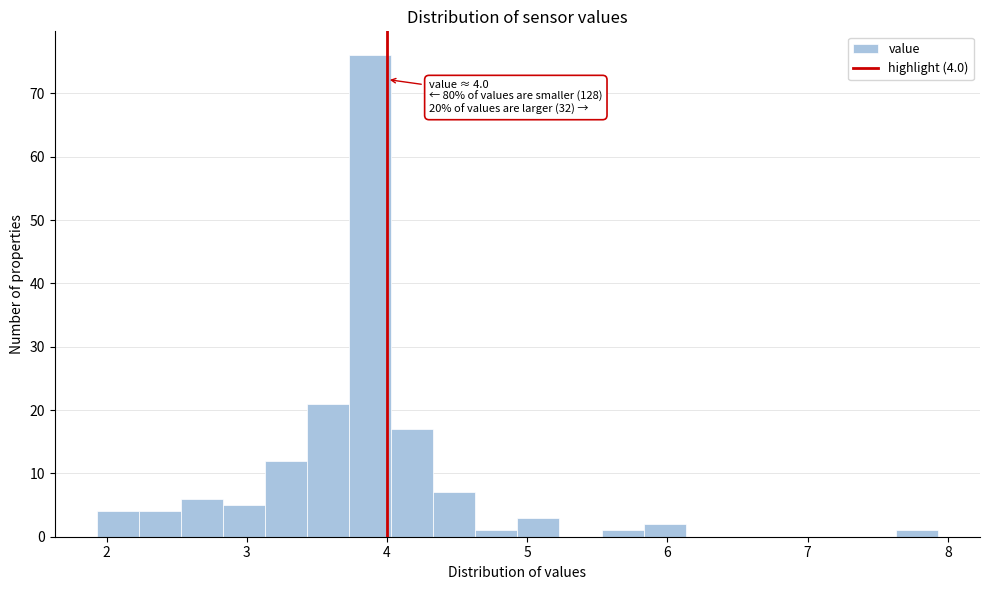

Read against the x-axis, roughly where is the centre of the tallest bar?

3.9